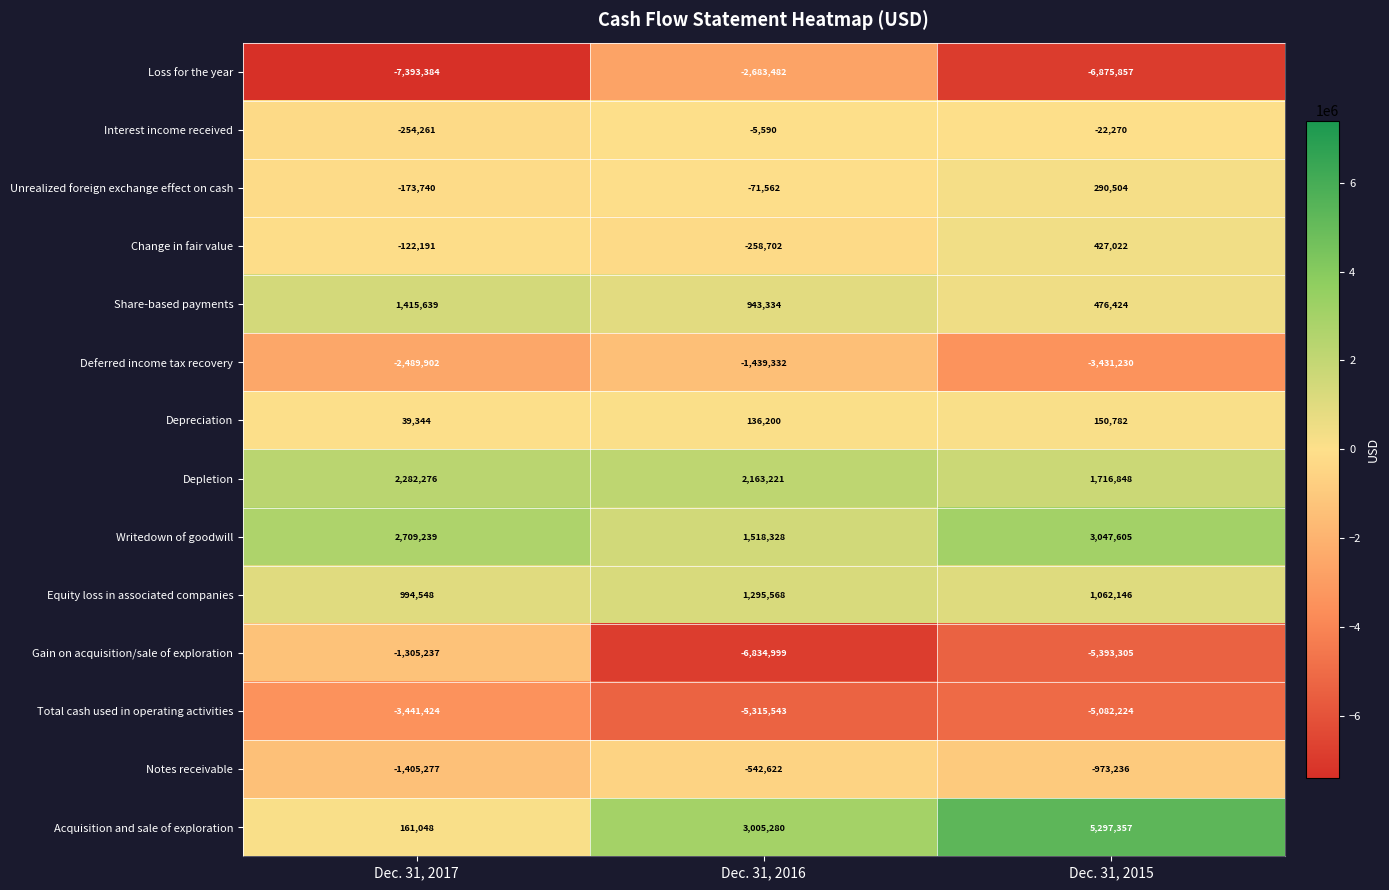

Rank the series by their maximum value, from lowest to highest.

Total cash used in operating activities, Loss for the year, Deferred income tax recovery, Gain on acquisition/sale of exploration, Notes receivable, Interest income received, Depreciation, Unrealized foreign exchange effect on cash, Change in fair value, Equity loss in associated companies, Share-based payments, Depletion, Writedown of goodwill, Acquisition and sale of exploration